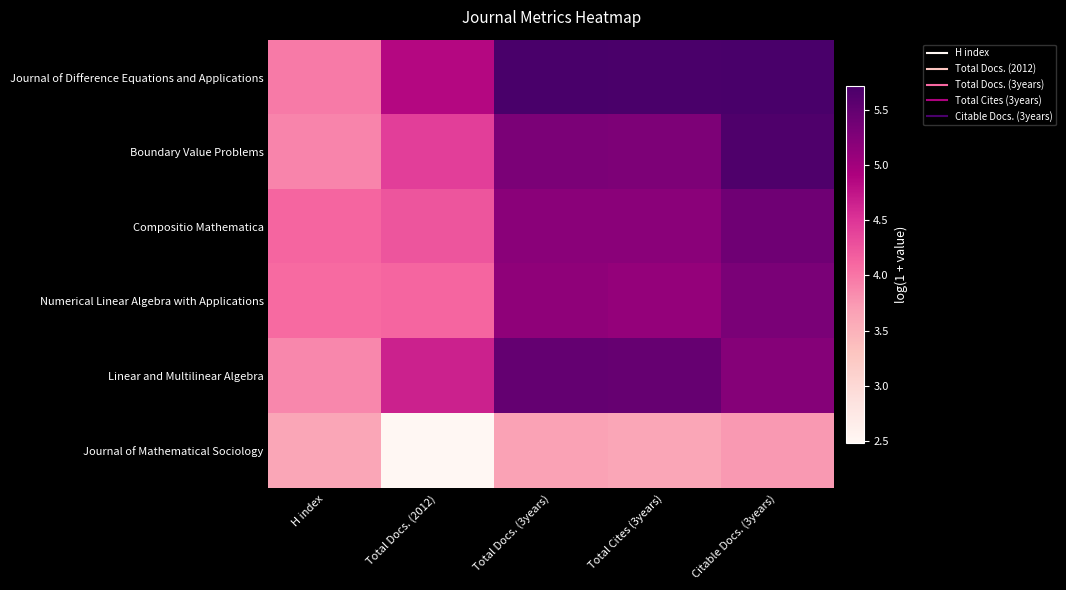

Count the number of data series in this chart.

6